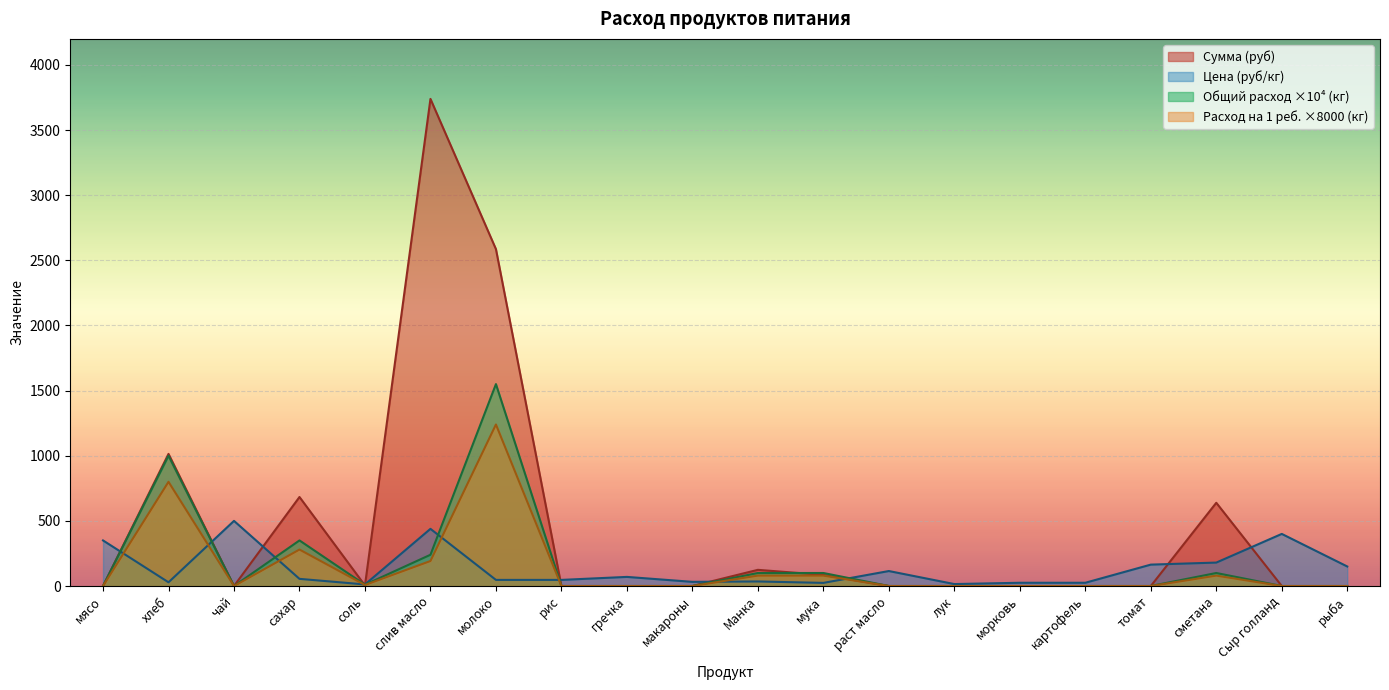

Rank the series by their maximum value, from highest to lowest.

Сумма (руб), Общий расход ×10⁴ (кг), Расход на 1 реб. ×8000 (кг), Цена (руб/кг)